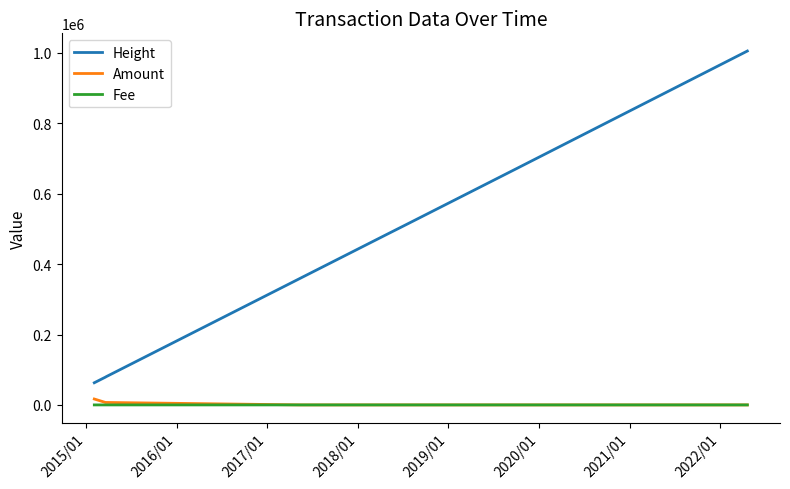

True or false: Height and Amount cross at least once.

False